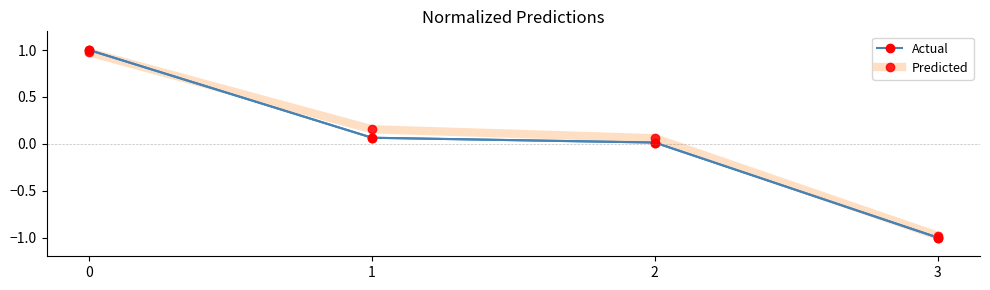

Count the number of data series in this chart.

2